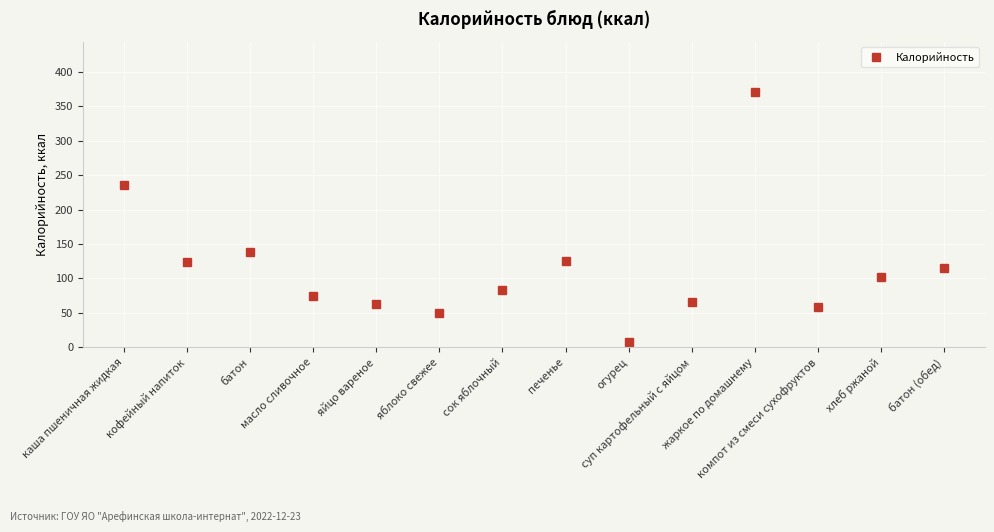

What is the sum of all values?

1613